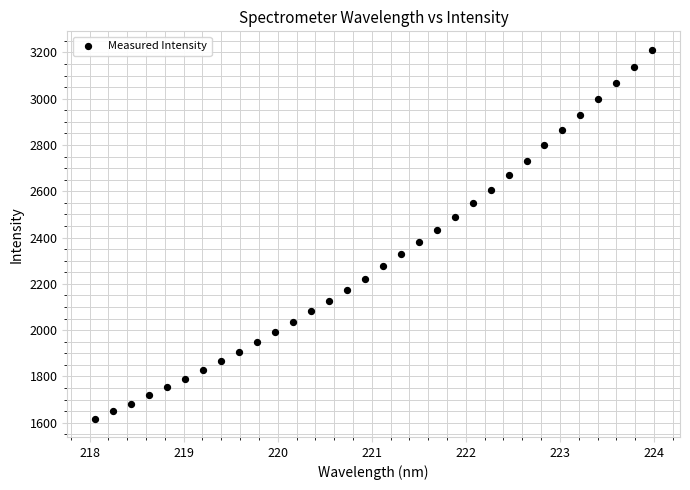

What is the range of Y values (max minus min)?

1593.6